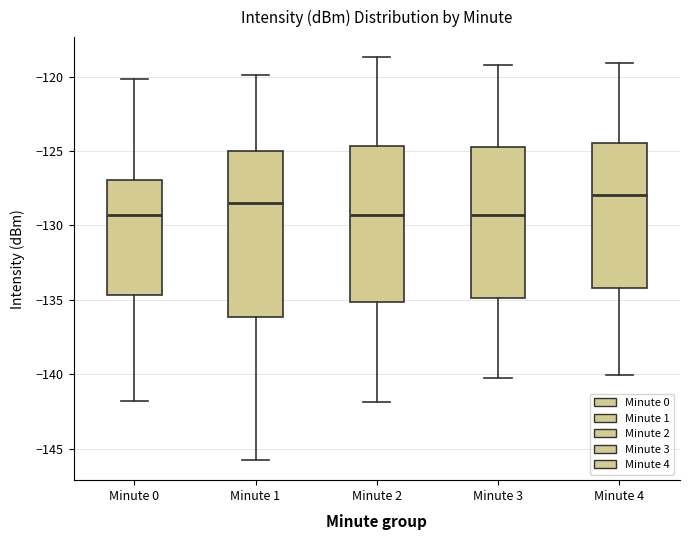

Reading left to right, read every box against the y-axis: the position of its median line, the range the box covers, and the ends of its whiskers. The values are not printed on the chart, so give them approximately, as read against the axis.

Minute 0: median -129.5, box -134.5 to -127.0, whiskers -142.0 to -120.0
Minute 1: median -128.5, box -136.0 to -125.0, whiskers -146.0 to -120.0
Minute 2: median -129.5, box -135.0 to -124.5, whiskers -142.0 to -118.5
Minute 3: median -129.5, box -135.0 to -124.5, whiskers -140.0 to -119.0
Minute 4: median -128.0, box -134.0 to -124.5, whiskers -140.0 to -119.0